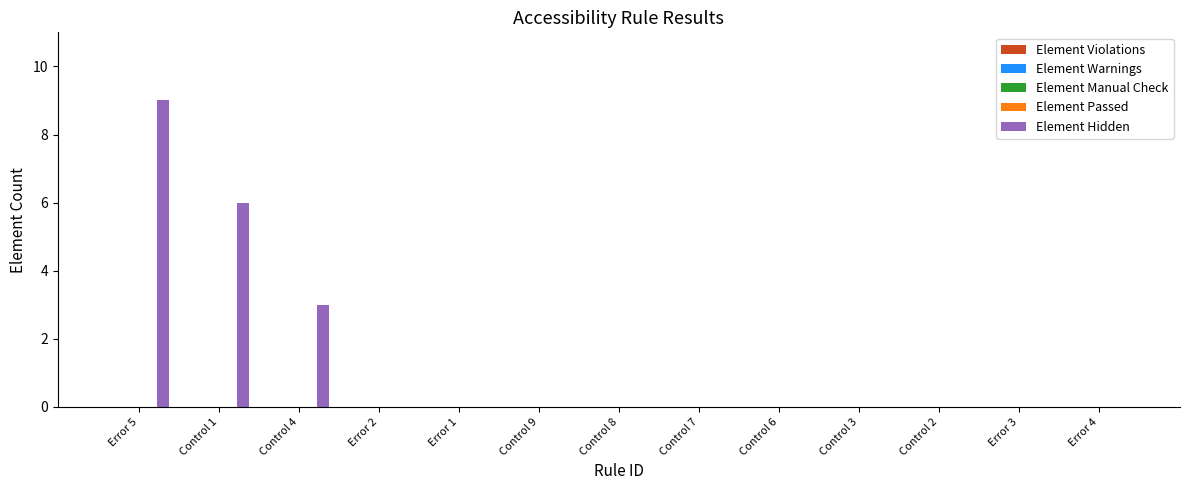

What is the sum of all values?

18